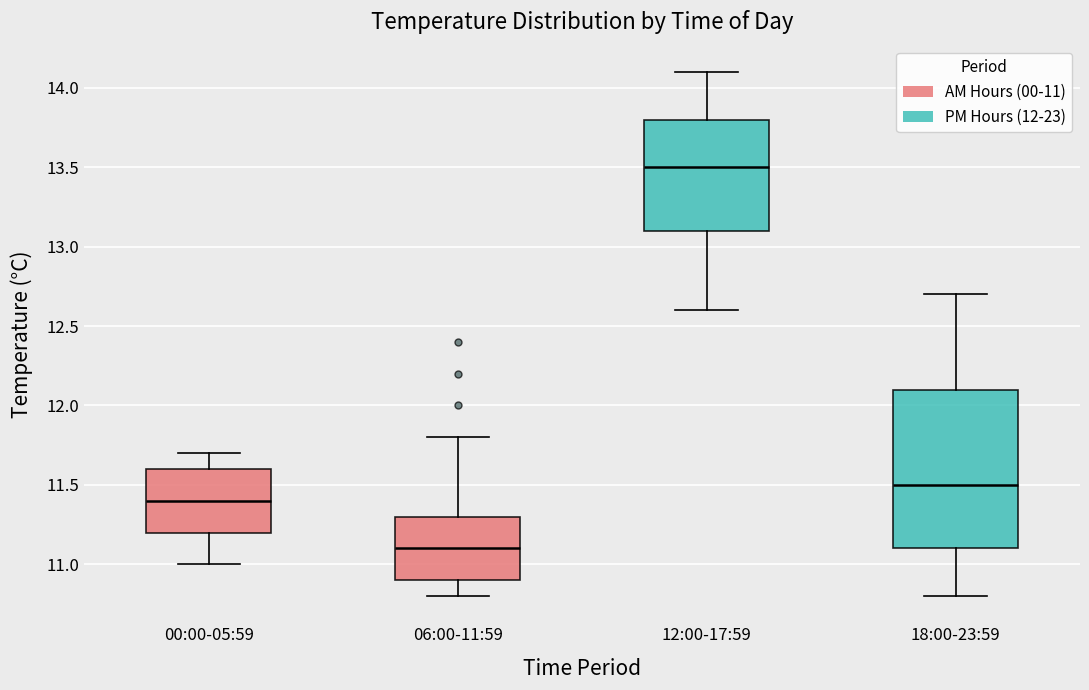

Which box has the highest median line?

12:00-17:59